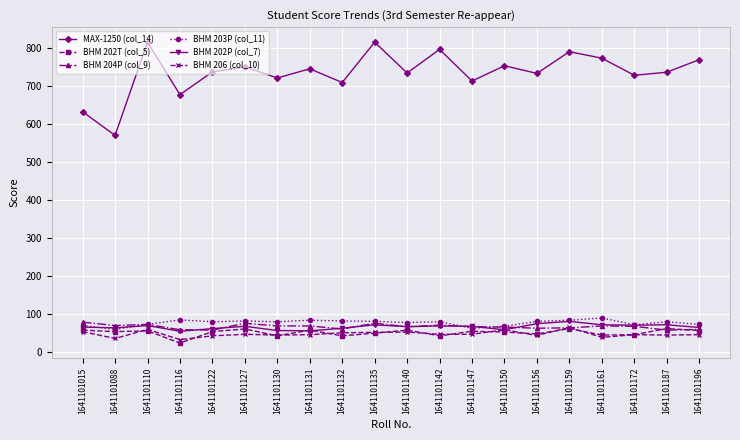

True or false: BHM 204P (col_9) has a value of 20 at 1641101147.

False